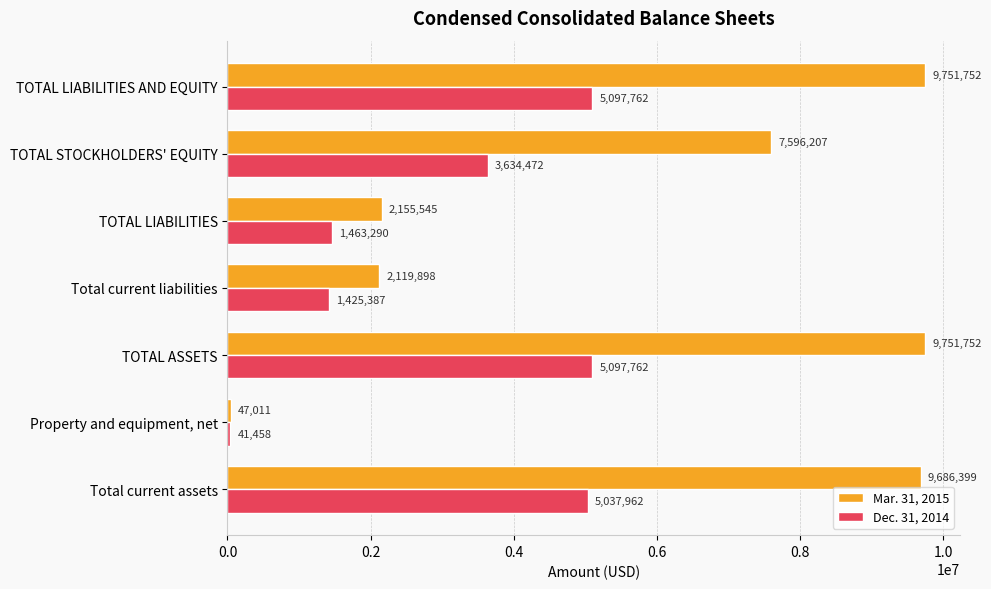

The value of Mar. 31, 2015 at TOTAL STOCKHOLDERS' EQUITY is 7596207. True or false?

True